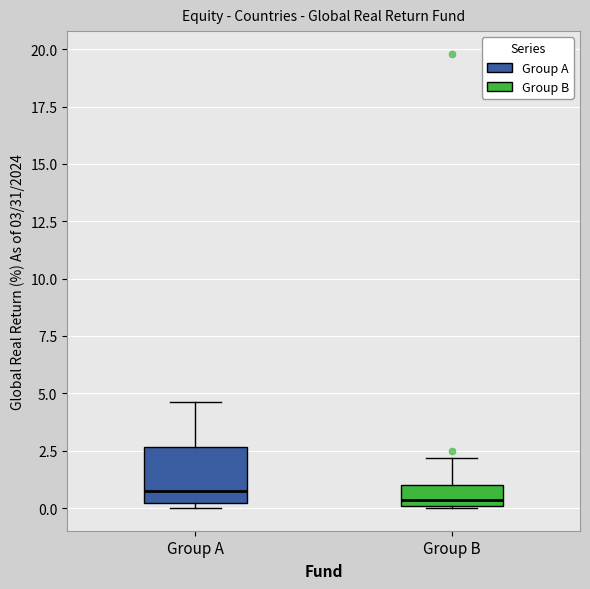

Comparing the boxes themselves (not the whiskers), which one is the tallest?

Group A